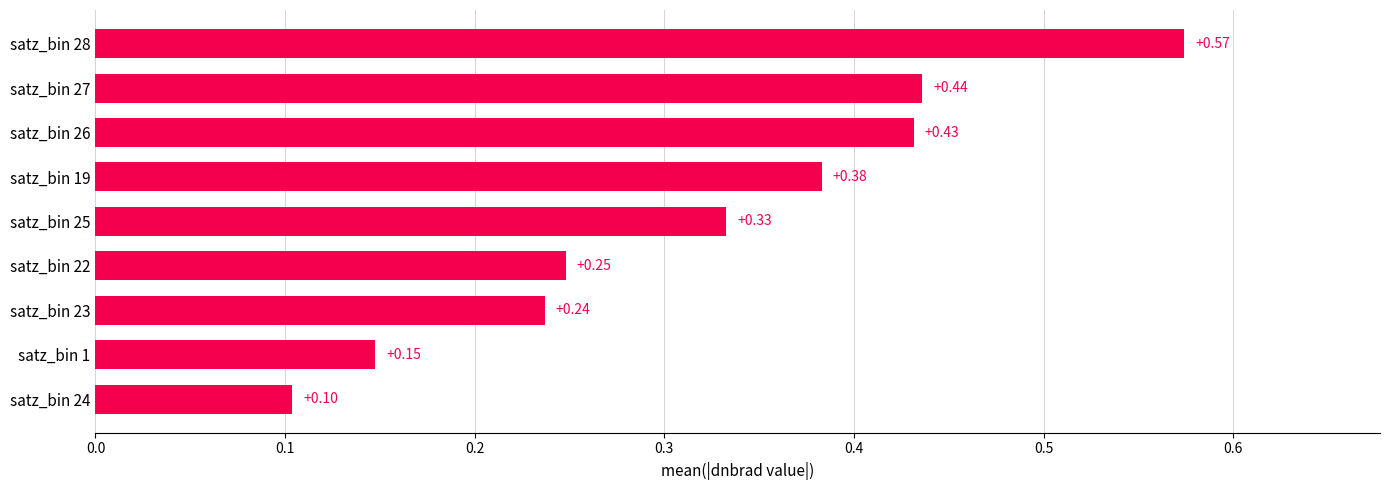

What is the smallest value displayed?

0.1